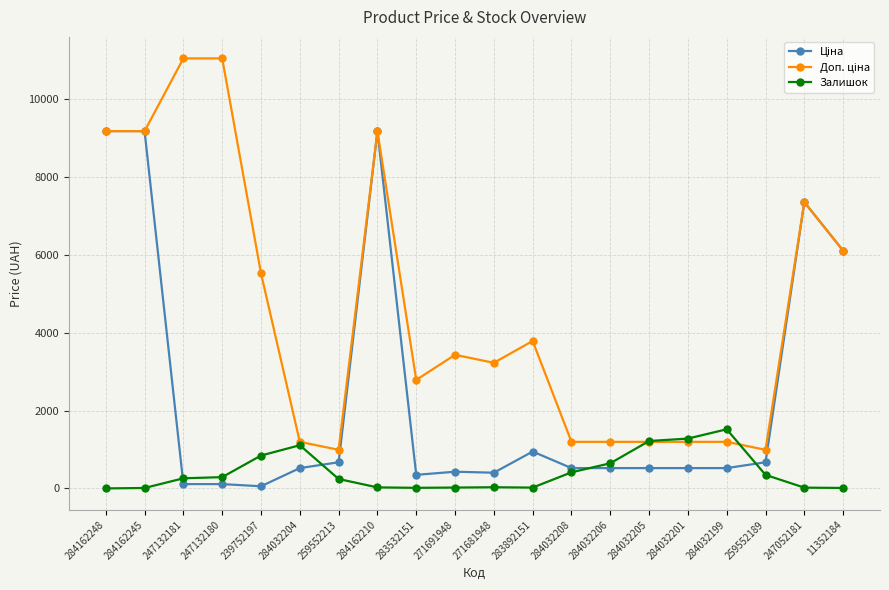

True or false: Залишок has more than 1 interior local peaks.

True